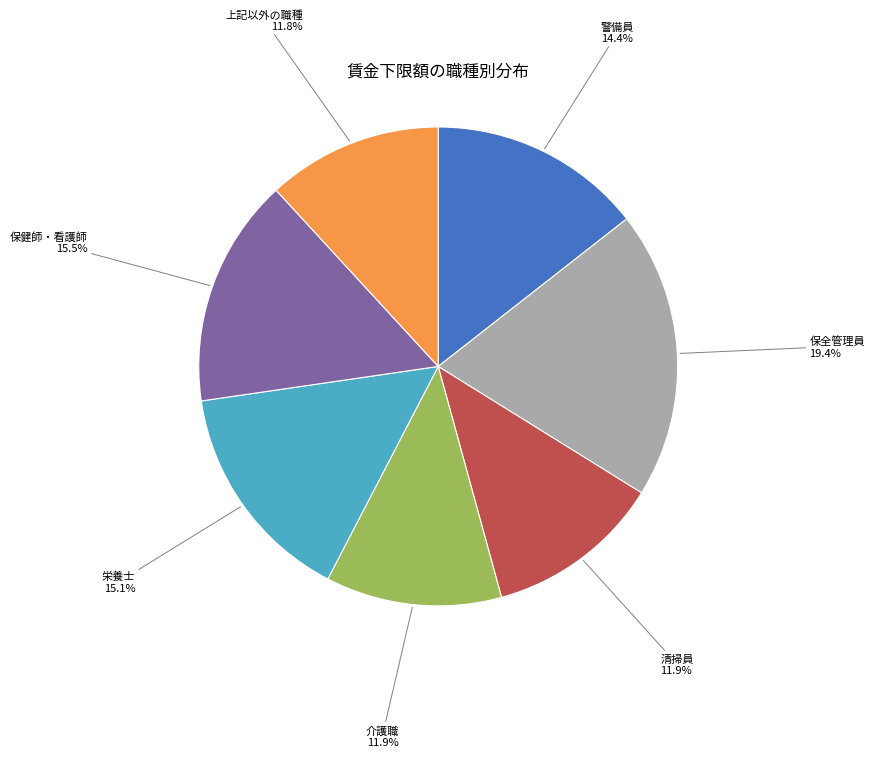

Count the number of slices in the pie.

7